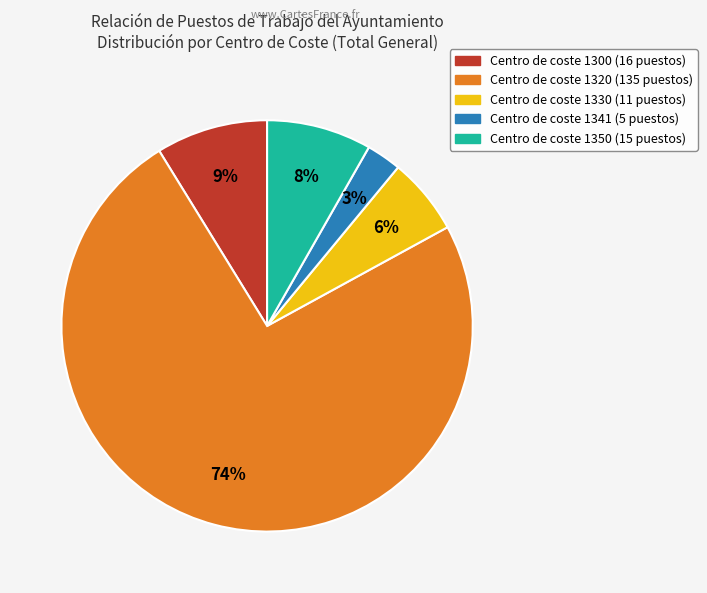

To the nearest percent, what is the average slice percentage?

20%